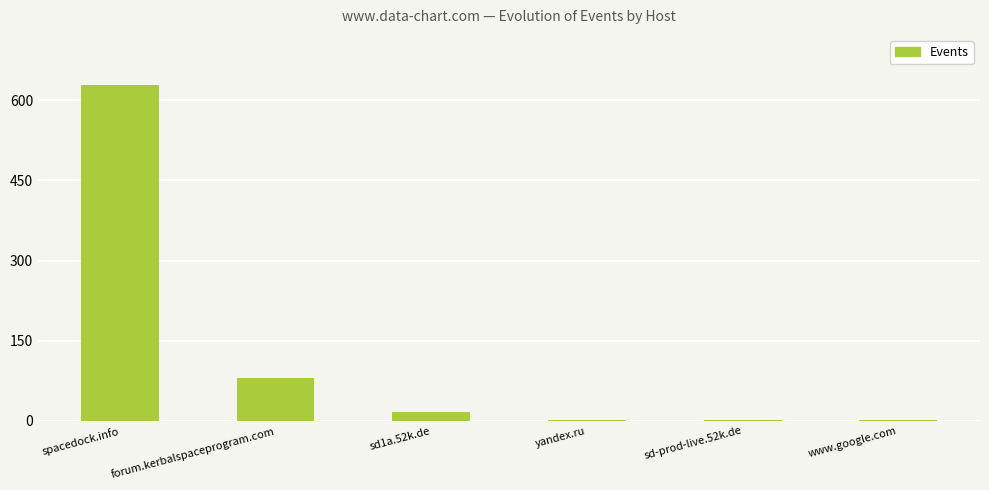

What is the sum of all values?

728